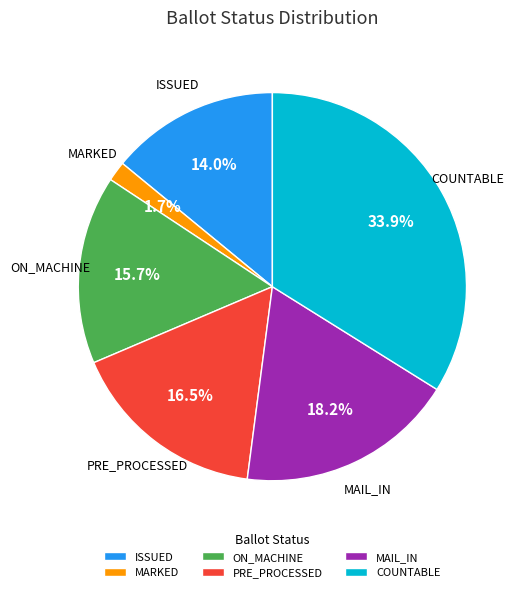

Which category has the smallest portion of the pie?

MARKED